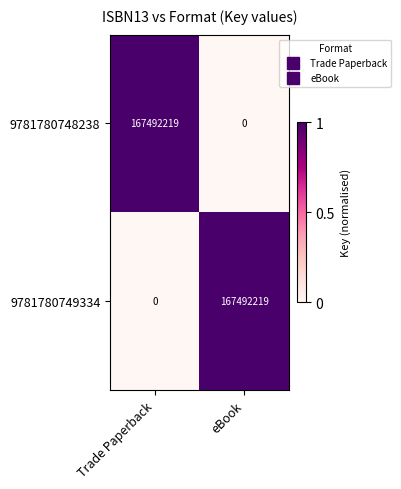

At how many categories does at least one series exceed 0?

2